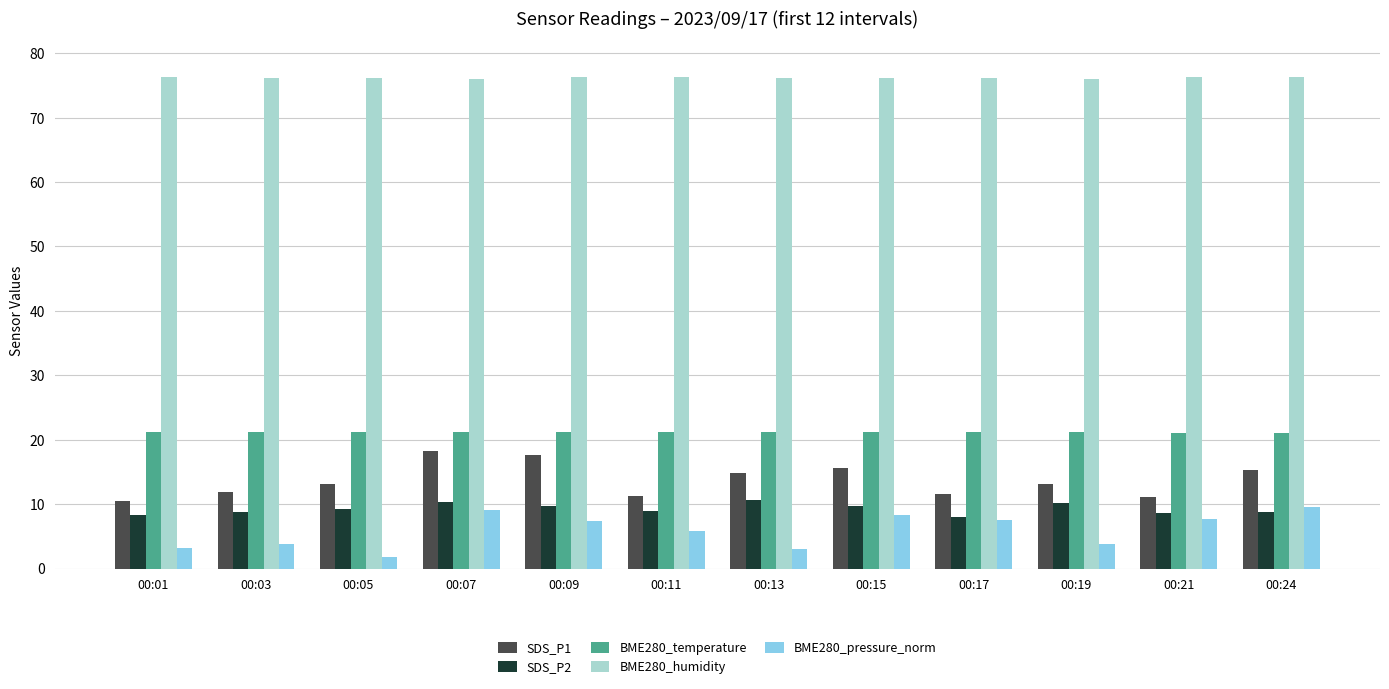

Which series has the largest total across all categories?

BME280_humidity